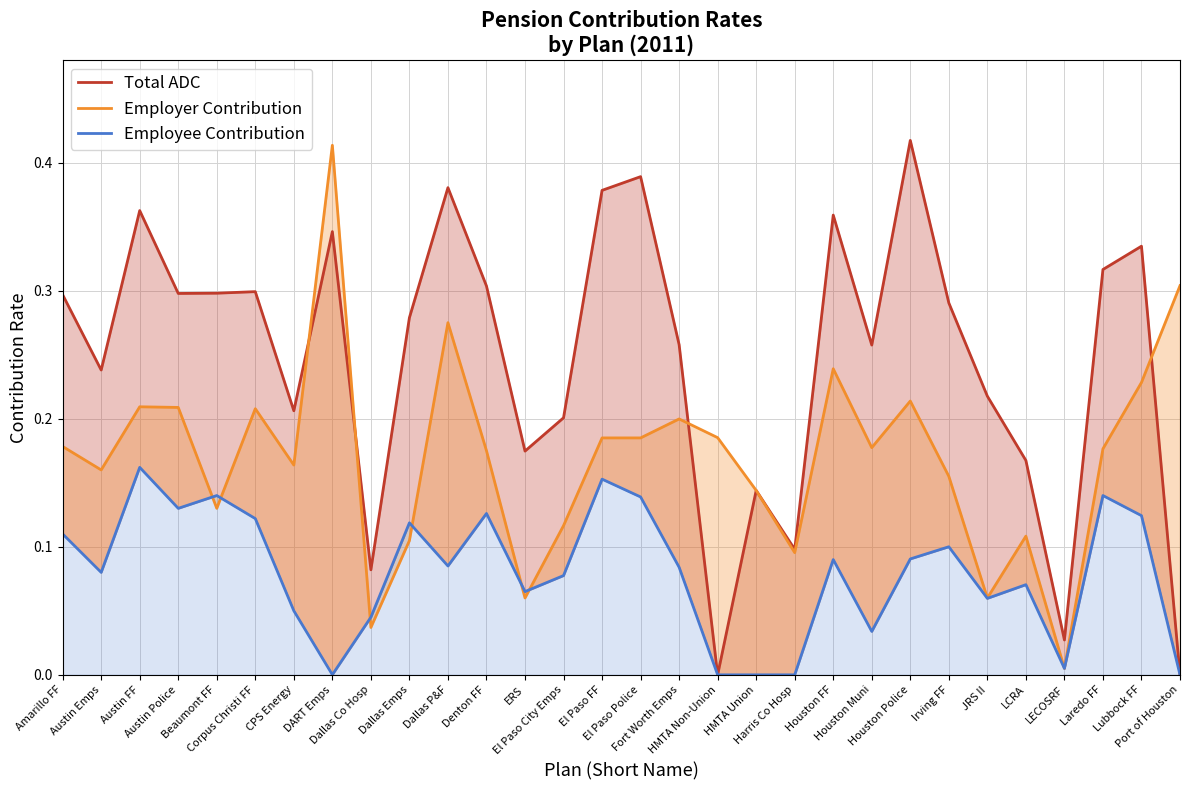

Reading right to left, transcribe all the data shown in this chart.

Total ADC: 0.0	0.3	0.3	0.0	0.2	0.2	0.3	0.4	0.3	0.4	0.1	0.1	0.0	0.3	0.4	0.4	0.2	0.2	0.3	0.4	0.3	0.1	0.3	0.2	0.3	0.3	0.3	0.4	0.2	0.3
Employer Contribution: 0.3	0.2	0.2	0.0	0.1	0.1	0.2	0.2	0.2	0.2	0.1	0.1	0.2	0.2	0.2	0.2	0.1	0.1	0.2	0.3	0.1	0.0	0.4	0.2	0.2	0.1	0.2	0.2	0.2	0.2
Employee Contribution: 0.0	0.1	0.1	0.0	0.1	0.1	0.1	0.1	0.0	0.1	0.0	0.0	0.0	0.1	0.1	0.2	0.1	0.1	0.1	0.1	0.1	0.0	0.0	0.1	0.1	0.1	0.1	0.2	0.1	0.1